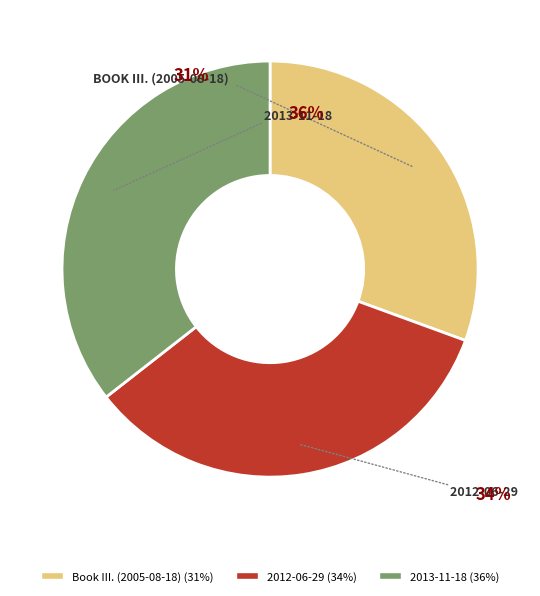

To the nearest percent, what portion does 2012-06-29 represent?

34%